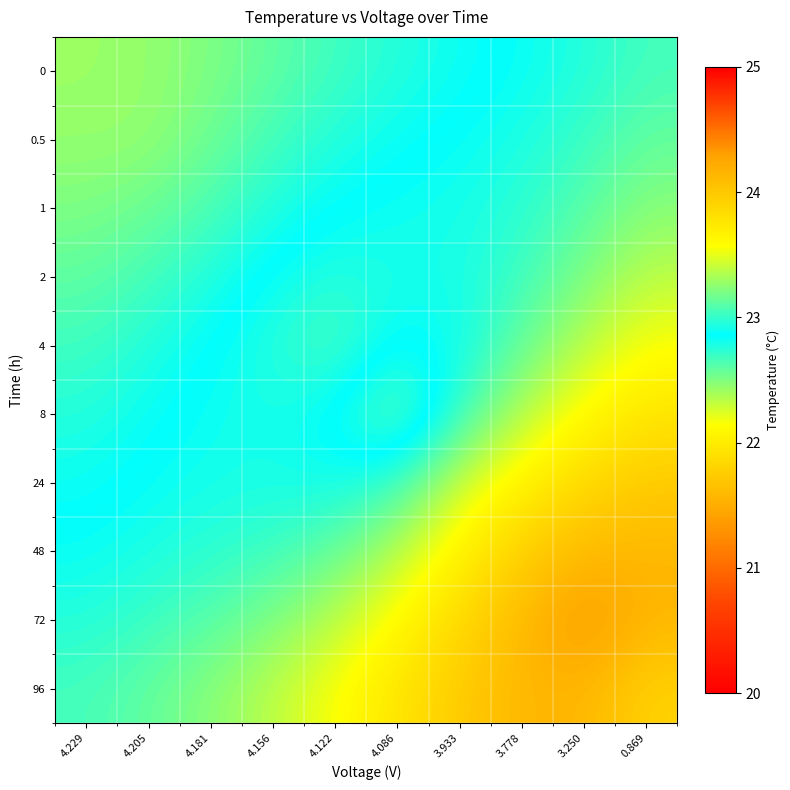

Reading left to right, what are all the values shown in this chart?

0: 4.229=23.3	4.205=23.3	4.181=23.2	4.156=23.1	4.122=23.0	4.086=23.0	3.933=22.9	3.778=22.8	3.250=22.8	0.869=22.7
0.5: 4.229=23.3	4.205=23.3	4.181=23.2	4.156=23.0	4.122=23.0	4.086=22.9	3.933=22.8	3.778=22.8	3.250=22.7	0.869=22.6
1: 4.229=23.2	4.205=23.2	4.181=23.1	4.156=22.9	4.122=22.9	4.086=22.8	3.933=22.8	3.778=22.7	3.250=22.6	0.869=22.5
2: 4.229=23.1	4.205=23.0	4.181=22.9	4.156=22.8	4.122=22.8	4.086=22.8	3.933=22.8	3.778=22.7	3.250=22.5	0.869=22.3
4: 4.229=23.0	4.205=23.0	4.181=22.9	4.156=22.8	4.122=22.6	4.086=22.9	3.933=22.8	3.778=22.6	3.250=22.3	0.869=22.2
8: 4.229=23.0	4.205=22.9	4.181=22.8	4.156=22.8	4.122=22.9	4.086=23.2	3.933=22.7	3.778=22.4	3.250=22.1	0.869=21.9
24: 4.229=22.9	4.205=22.8	4.181=22.8	4.156=22.8	4.122=22.8	4.086=22.7	3.933=22.3	3.778=22.0	3.250=21.8	0.869=21.7
48: 4.229=22.8	4.205=22.8	4.181=22.7	4.156=22.7	4.122=22.6	4.086=22.4	3.933=22.0	3.778=21.8	3.250=21.6	0.869=21.6
72: 4.229=22.8	4.205=22.7	4.181=22.6	4.156=22.5	4.122=22.3	4.086=22.1	3.933=21.8	3.778=21.6	3.250=21.3	0.869=21.6
96: 4.229=22.7	4.205=22.6	4.181=22.5	4.156=22.3	4.122=22.2	4.086=21.9	3.933=21.7	3.778=21.6	3.250=21.6	0.869=21.8